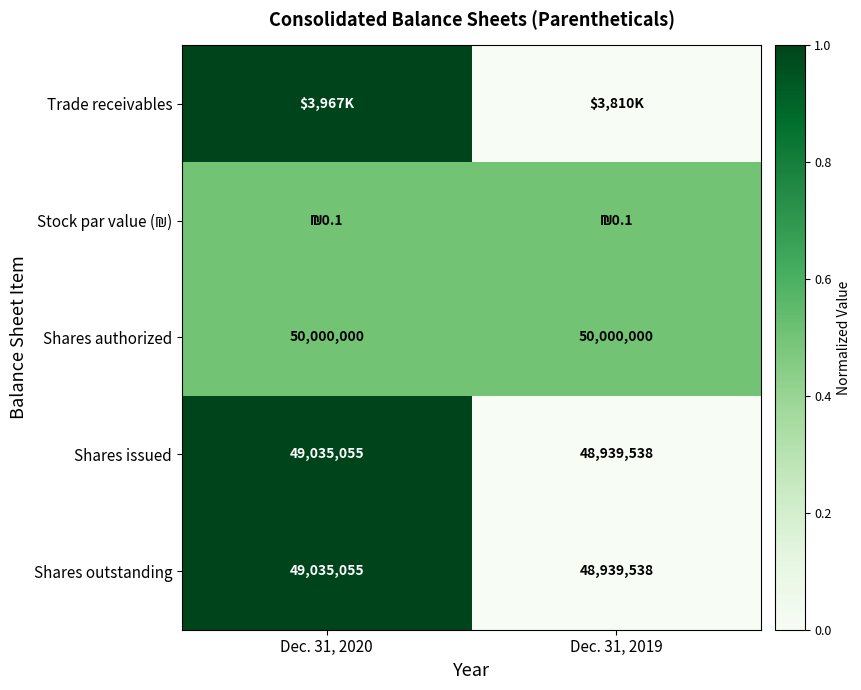

True or false: Shares outstanding has a value of 49035055.0 at Dec. 31, 2020.

True